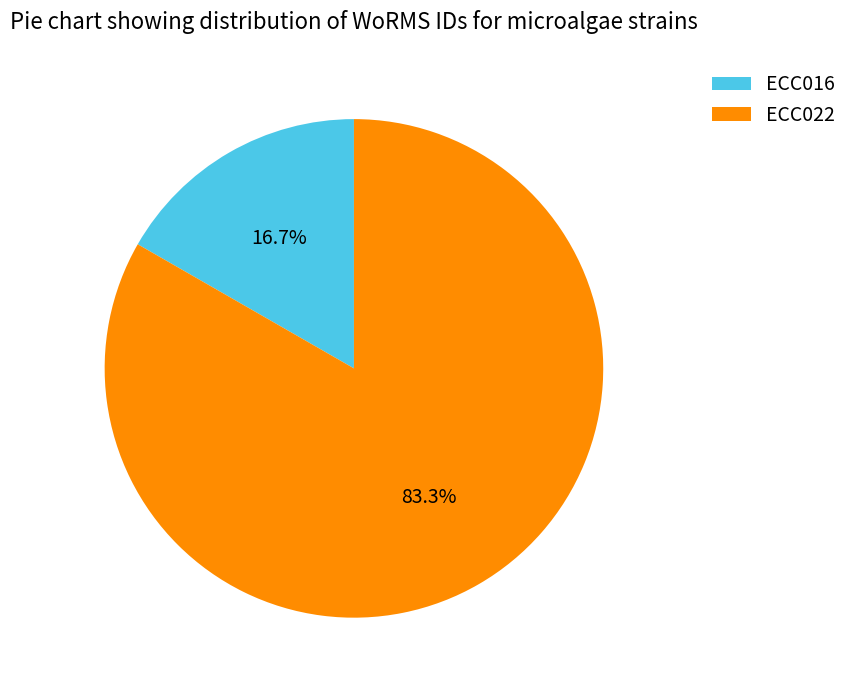

To the nearest percent, what is the difference between the largest and smallest slice percentages?

67%